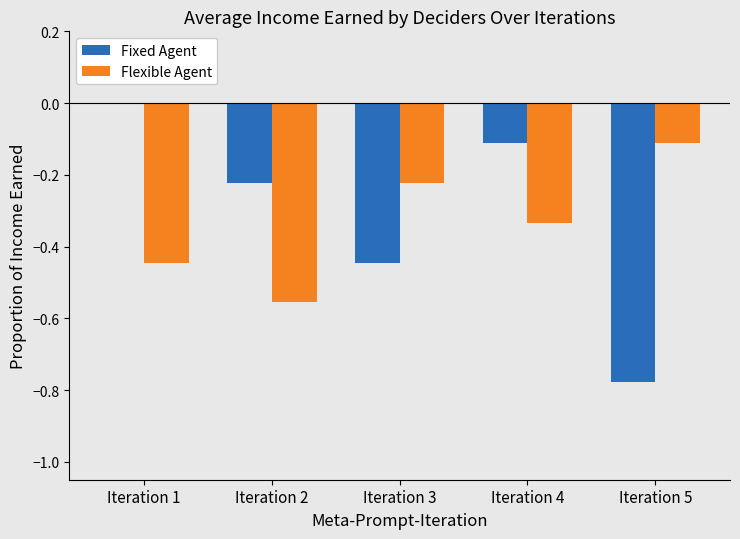

Which category has the highest value across all series?

Iteration 1